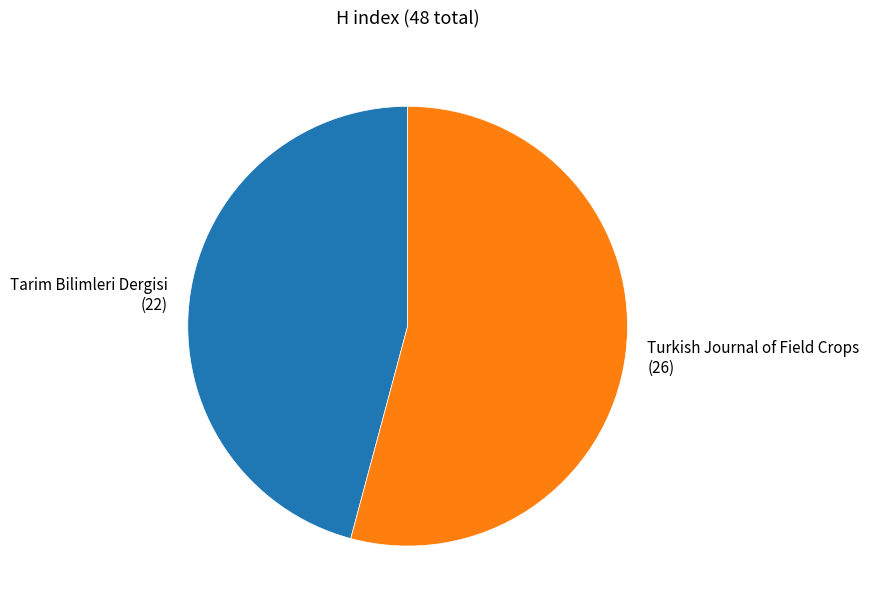

True or false: Tarim Bilimleri Dergisi (22) accounts for 57% of the total.

False